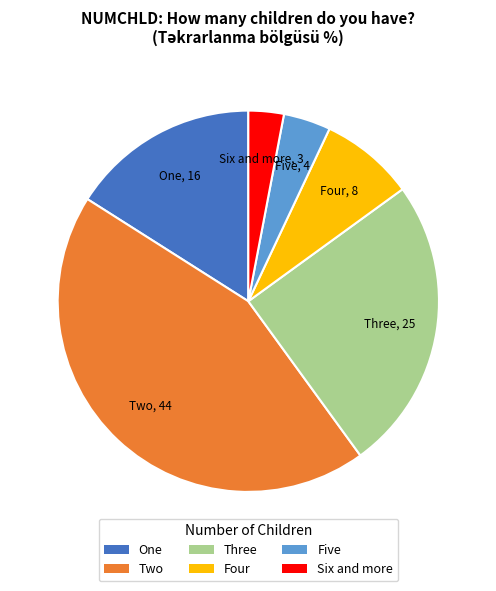

Does Three represent more than half of the total?

No